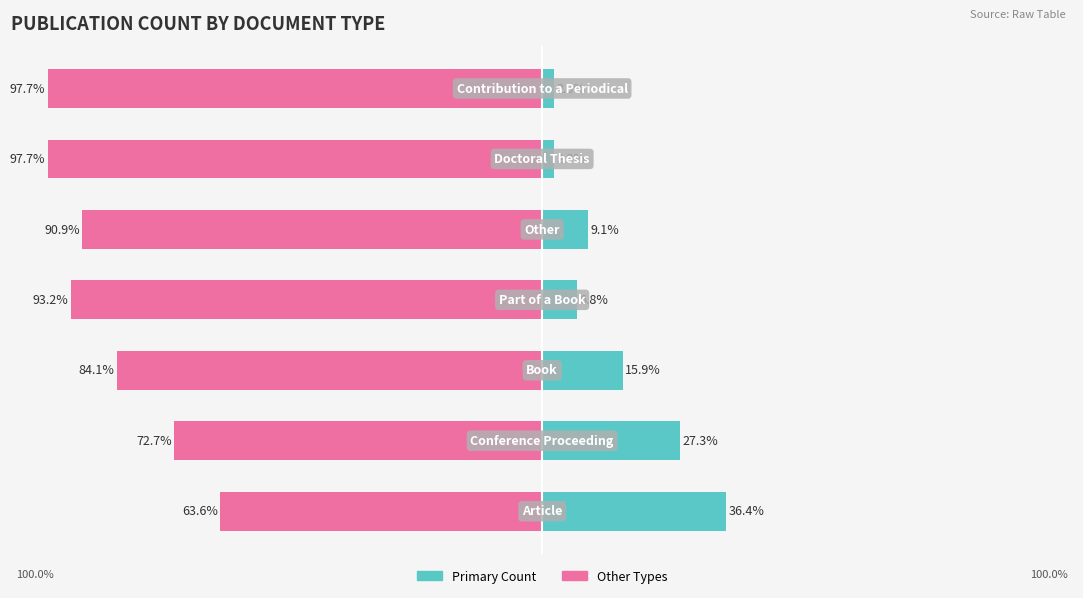

What is the minimum value for Primary Count?

2.3